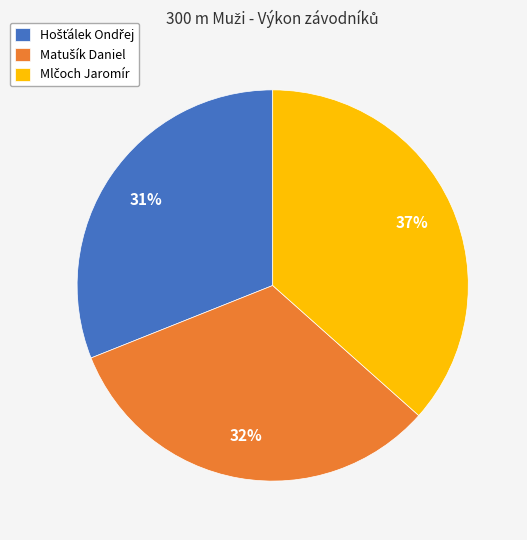

Is there any slice that represents more than half of the pie?

No